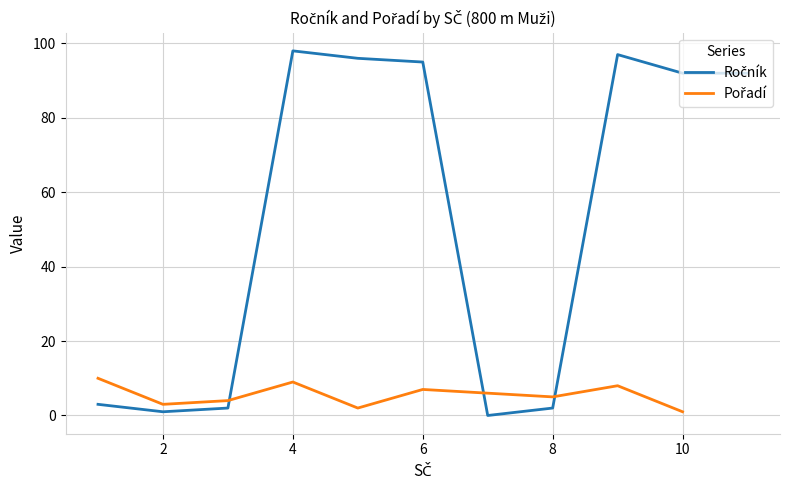

Rank the series at 10 from highest to lowest value.

Ročník, Pořadí